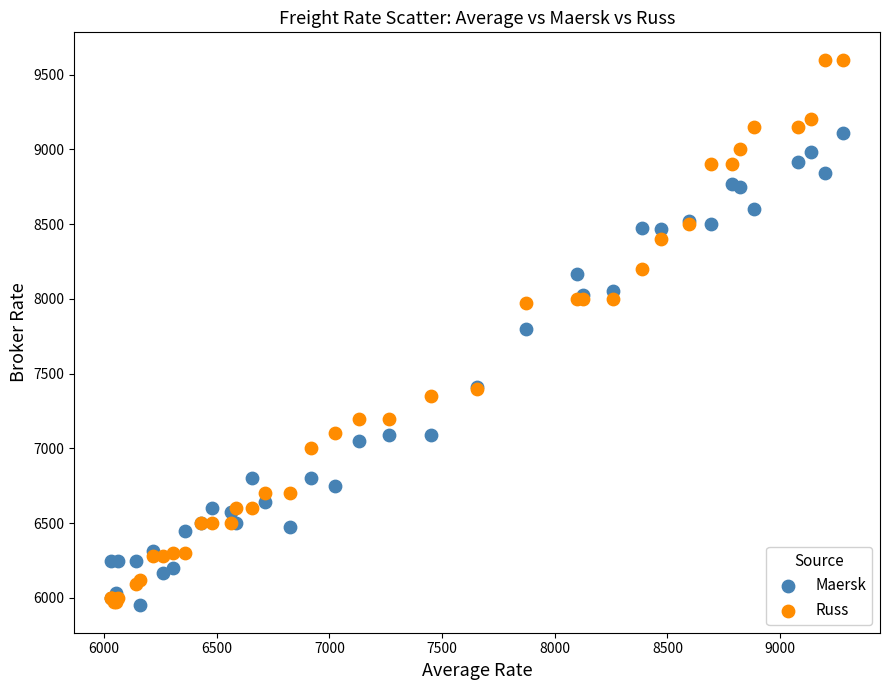

Which series has the widest spread of Y values?

Russ